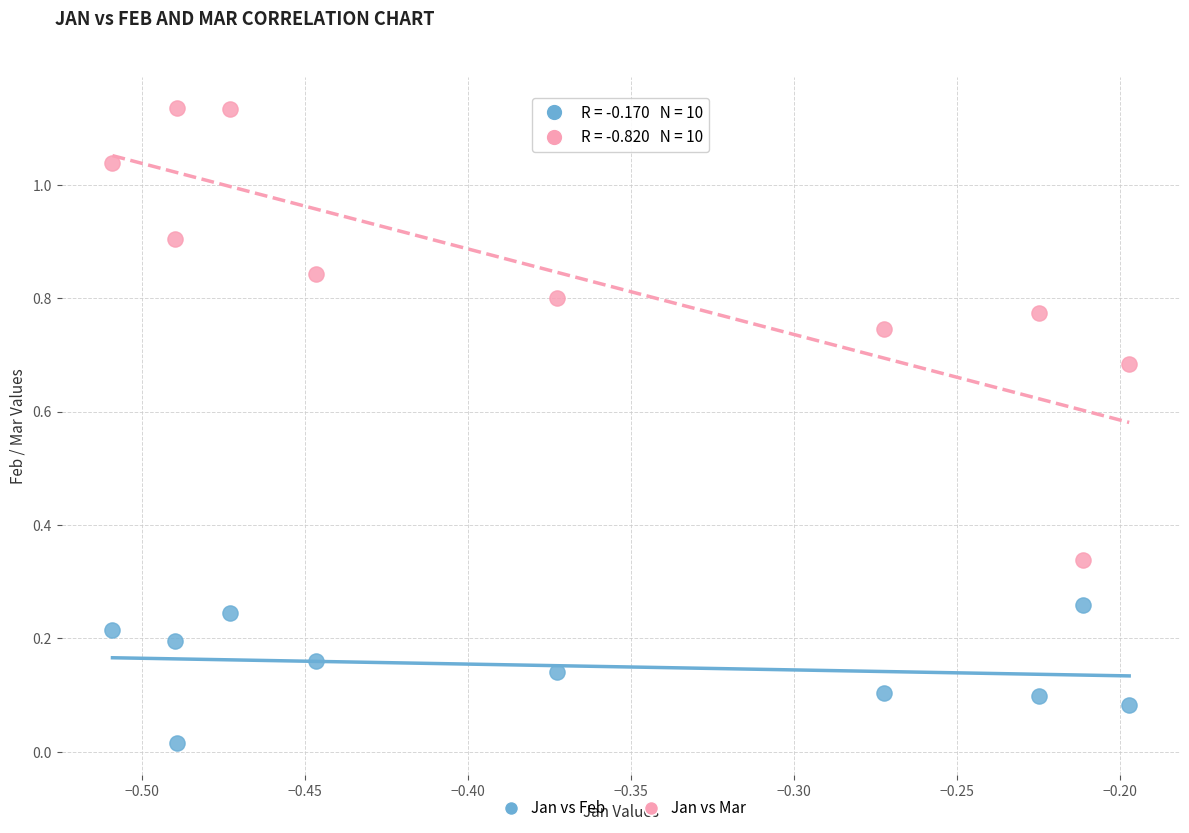

Which series contains the highest Y value?

Jan vs Mar